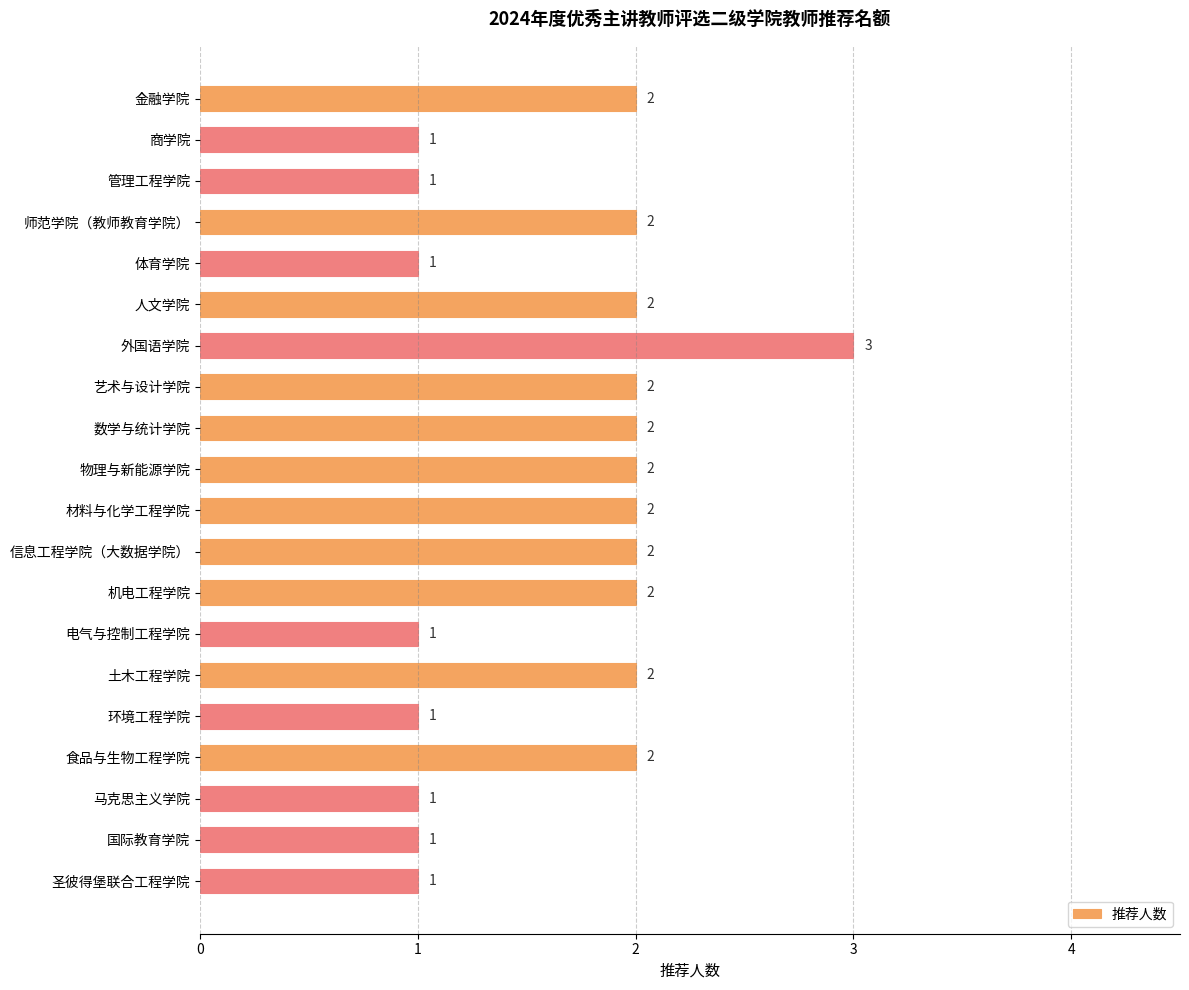

What is the label of the 17th bar from the top?

食品与生物工程学院